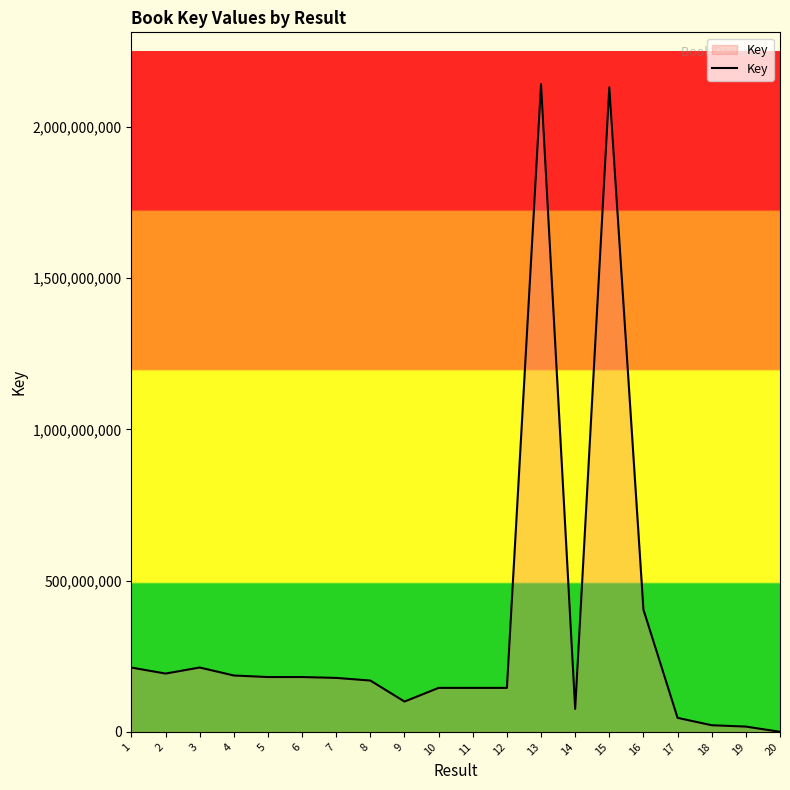

Is it true that the value at 18 is 22044692?

True